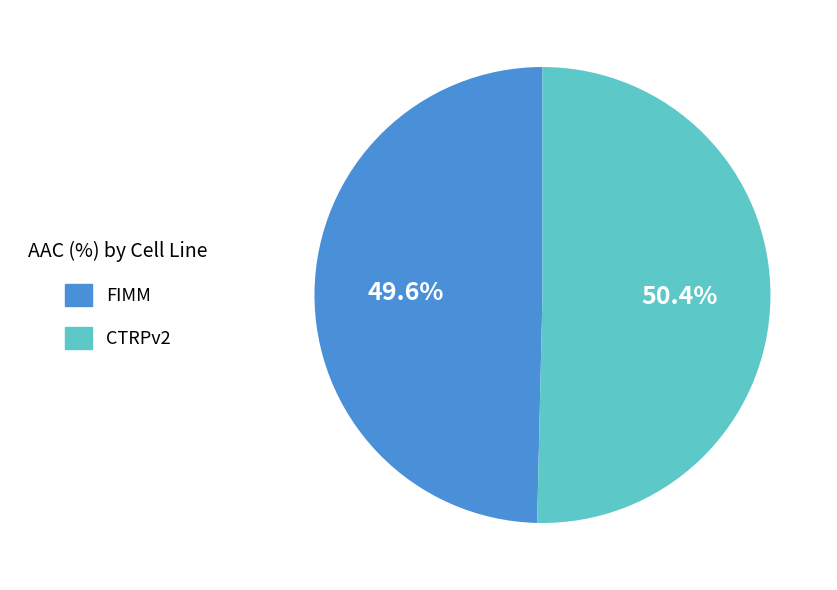

How many slices are in this pie chart?

2